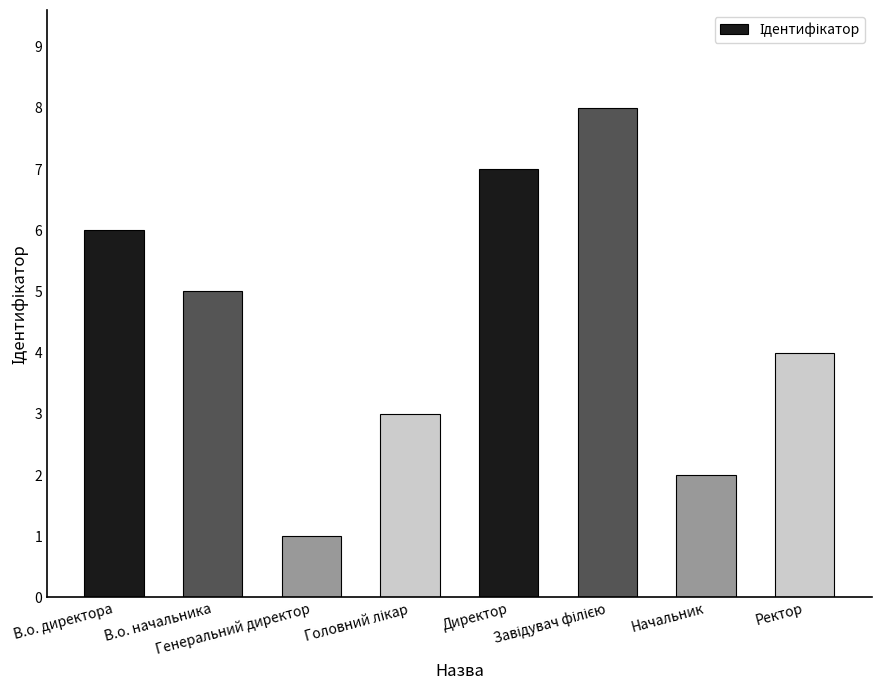

What is the greatest value displayed?

8